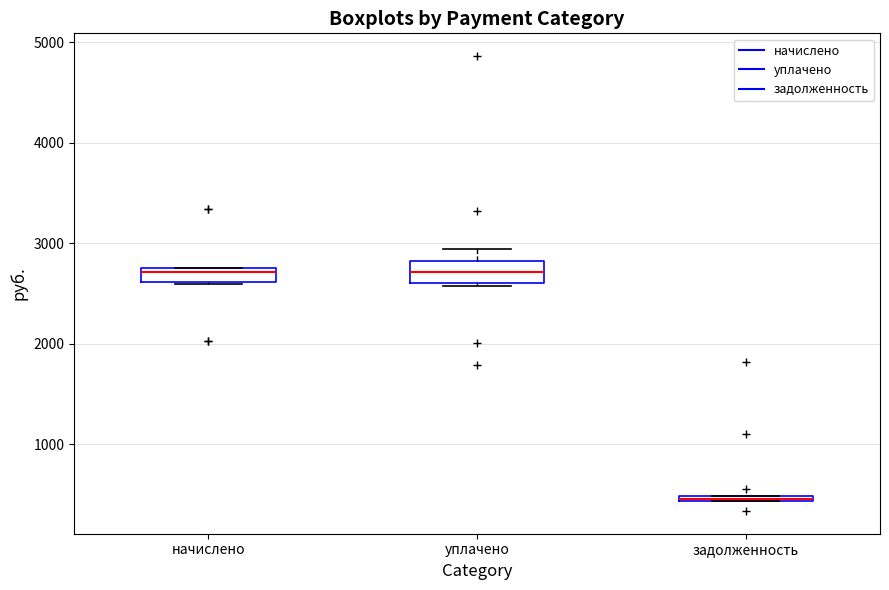

Where is the lower edge of the box for задолженность on the y-axis? The values are not printed on the chart, so give them approximately, as read against the axis.

400